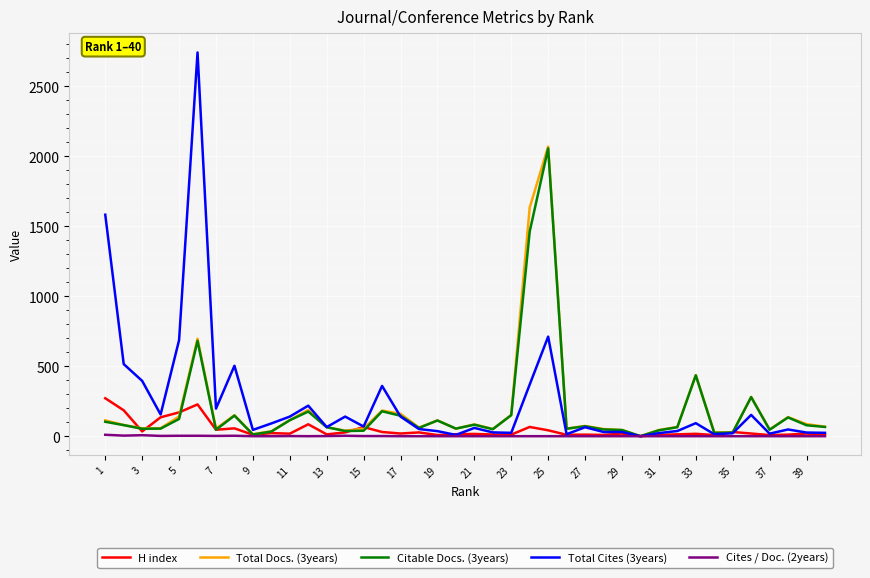

How many lines are shown in the chart?

5